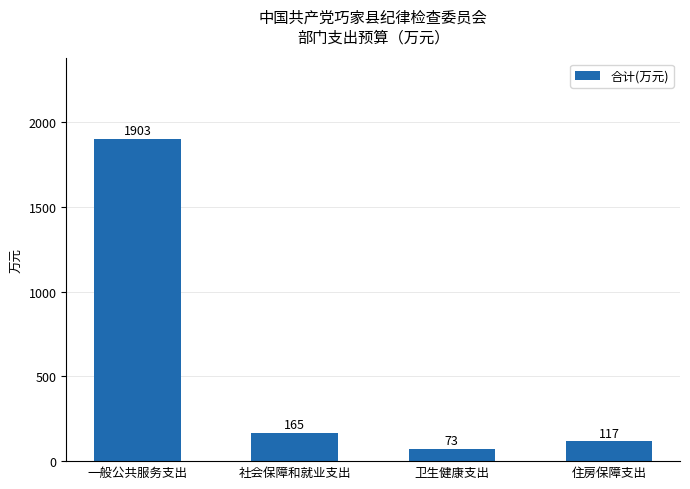

What is the smallest value displayed?

72.6